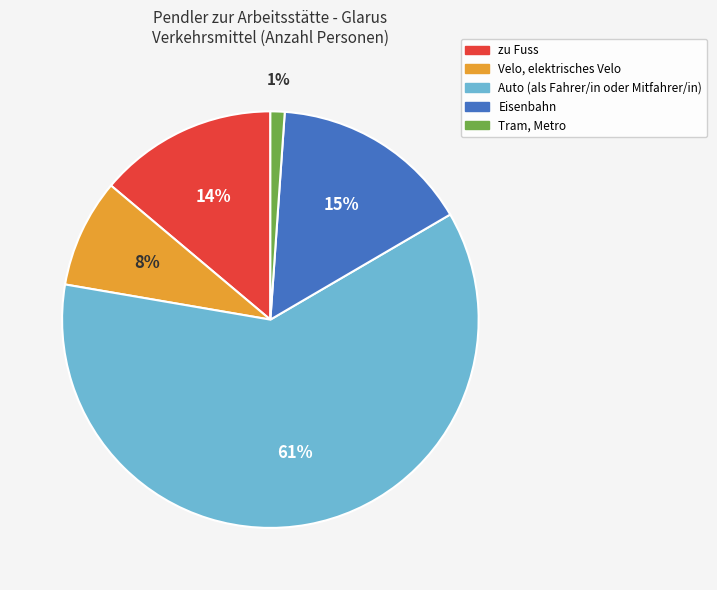

Which has a higher value, Tram, Metro or zu Fuss?

zu Fuss